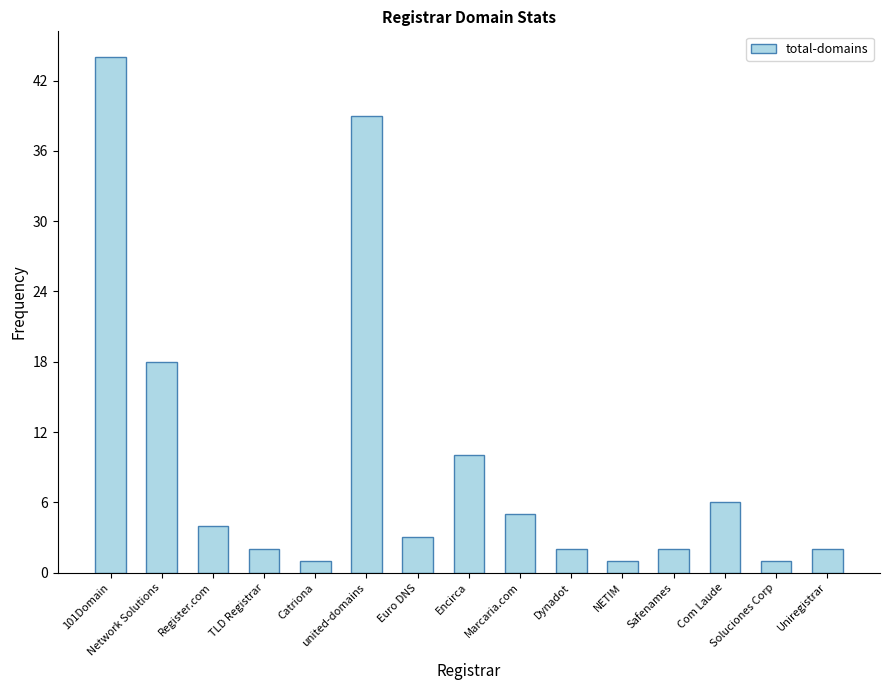

What is the value of the 13th bar from the left?

6